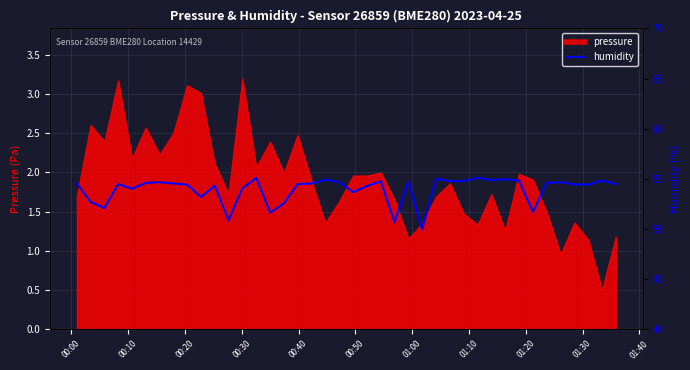

How many data points are above 54?

30